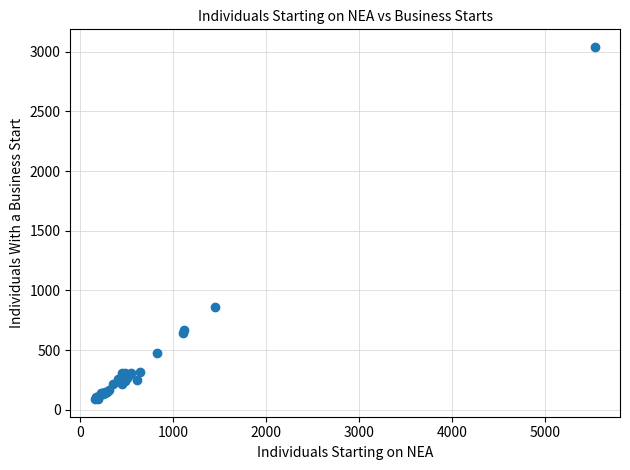

What Y value in the scatter plot is closest to 1565?

860